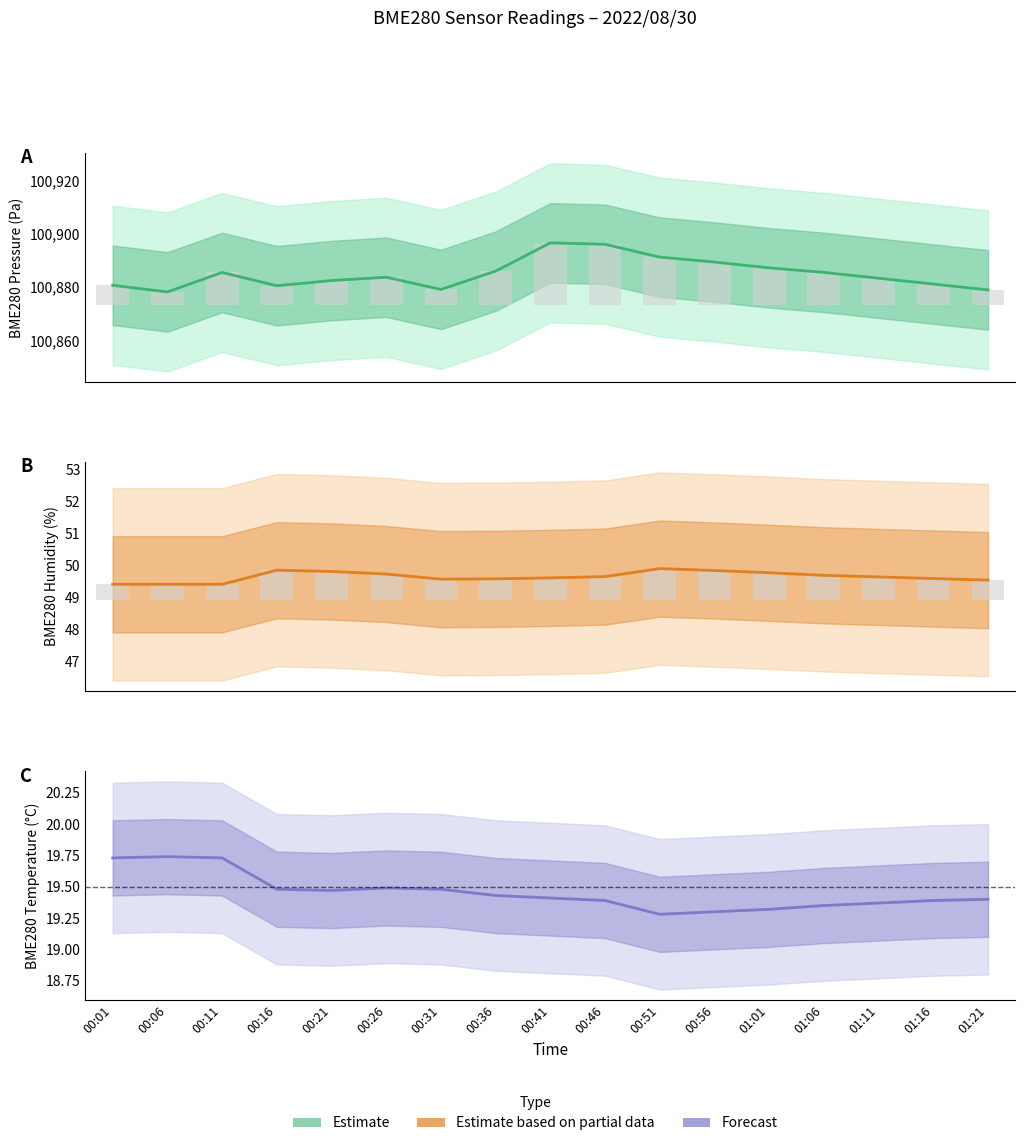

Between 00:56 and 00:16, which is larger?

00:56